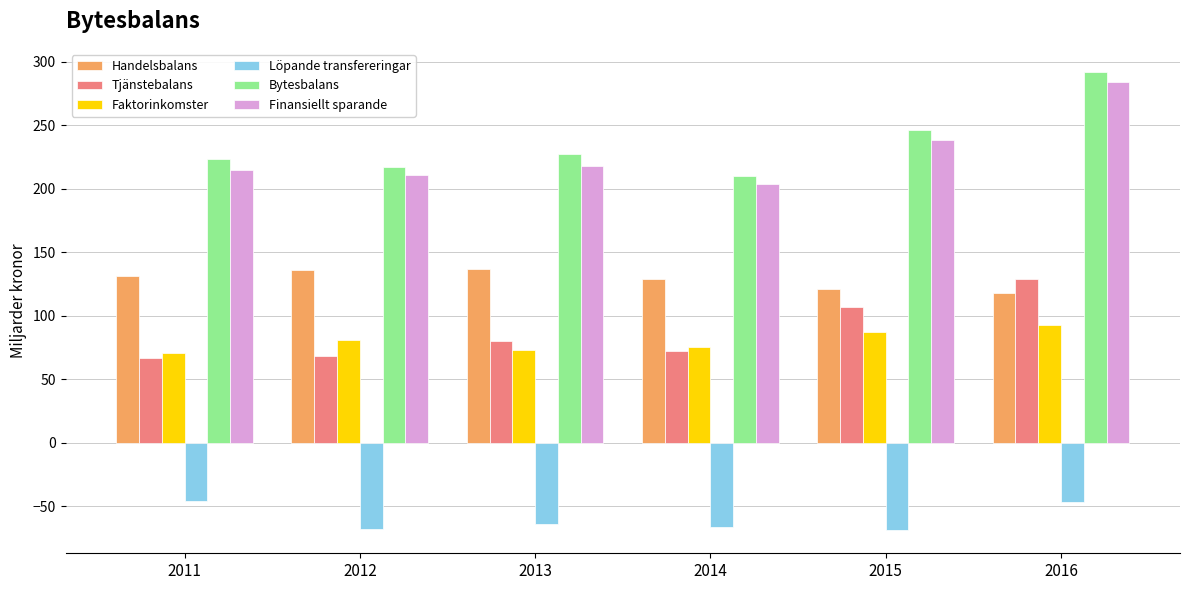

What are all the series names shown in the legend?

Handelsbalans, Tjänstebalans, Faktorinkomster, Löpande transfereringar, Bytesbalans, Finansiellt sparande